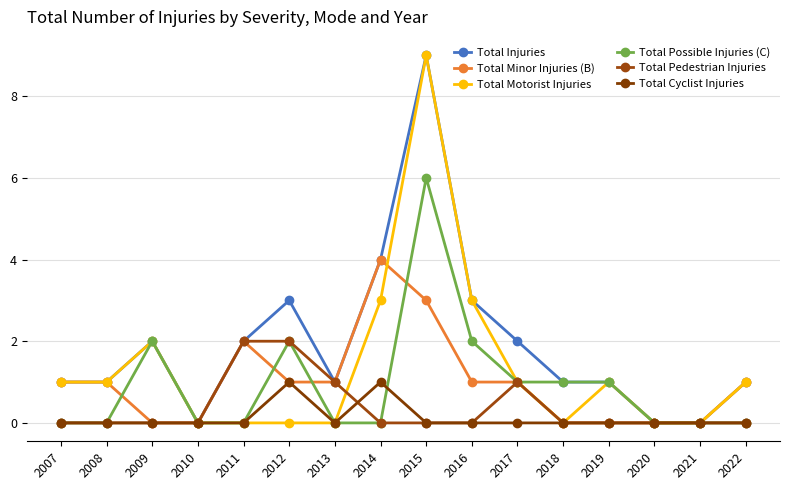

True or false: Total Motorist Injuries has a value of 0 at 2021.

True